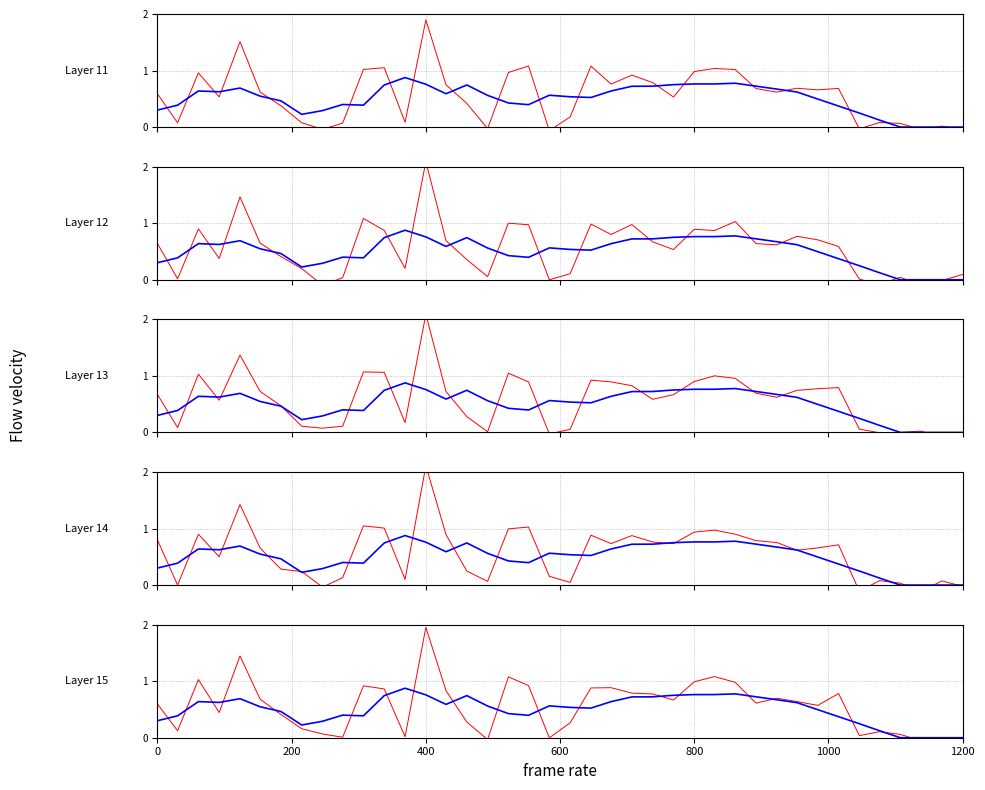

Which label corresponds to the largest value in the chart?

400